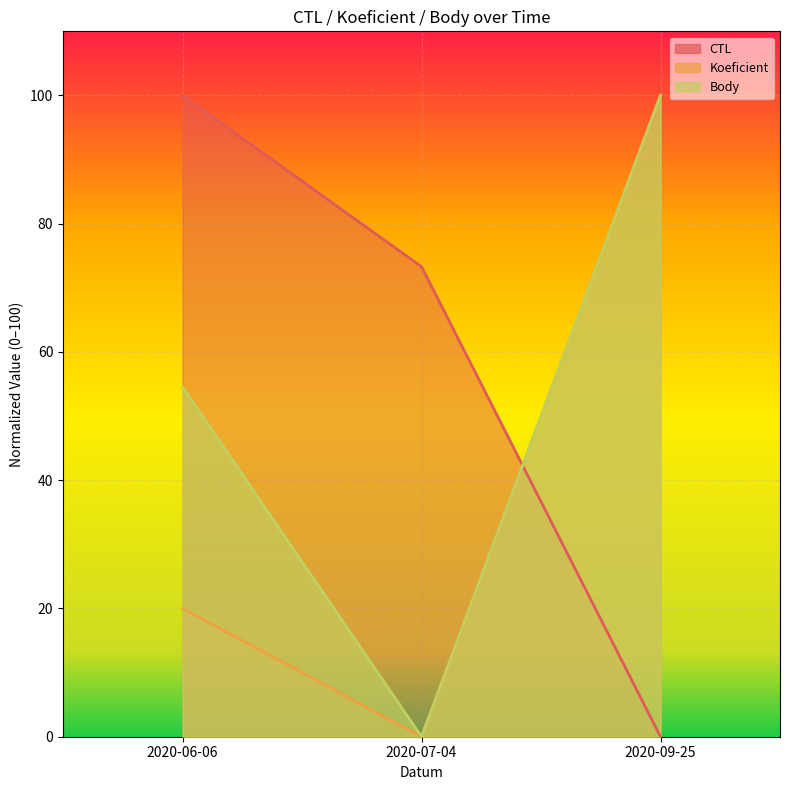

What is the total value across all series at 2020-07-04?

73.3